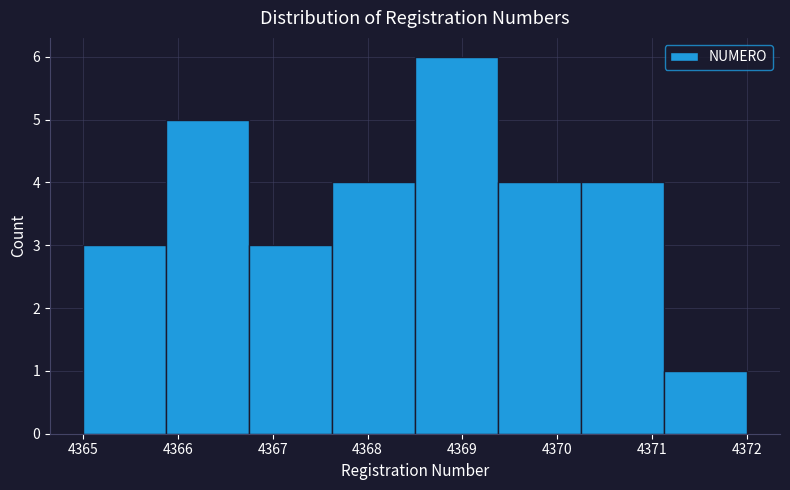

Reading left to right, list every bar in this chart as the range it spans on the x-axis followed by its height. Neither the bar edges nor the heights are printed on the chart, so give them approximately, as read against the axes.

4365.0 to 4365.9: 3
4365.9 to 4366.8: 5
4366.8 to 4367.6: 3
4367.6 to 4368.5: 4
4368.5 to 4369.4: 6
4369.4 to 4370.3: 4
4370.3 to 4371.1: 4
4371.1 to 4372.0: 1